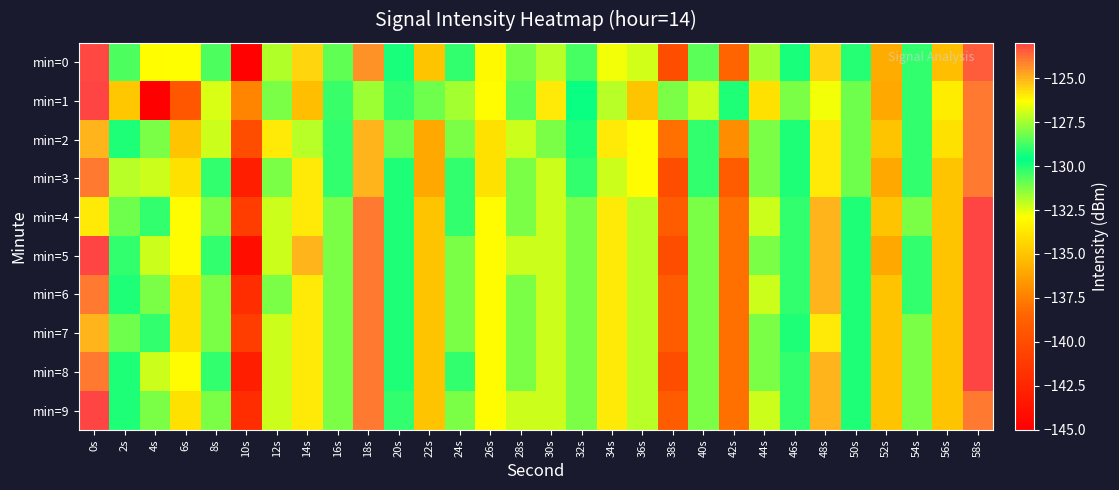

What is the spread (max minus min) of values at 44s?

7.0